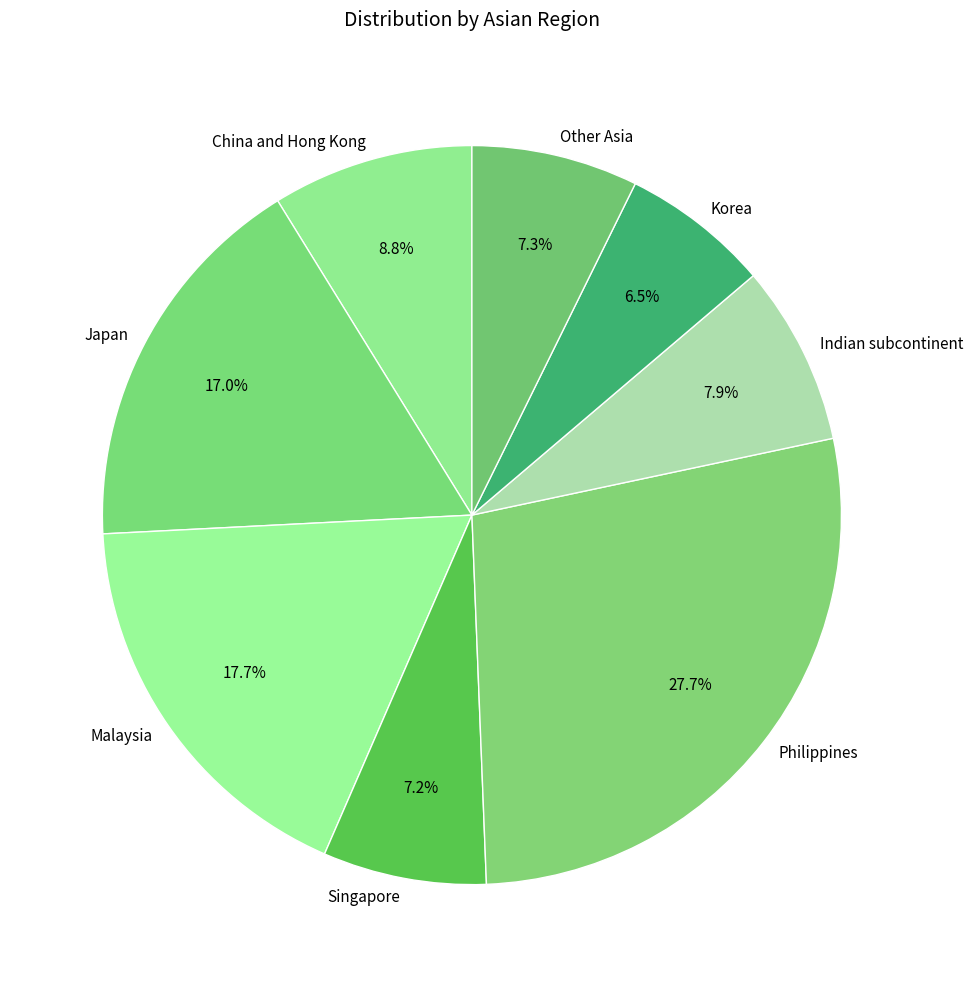

Does China and Hong Kong represent more than half of the total?

No